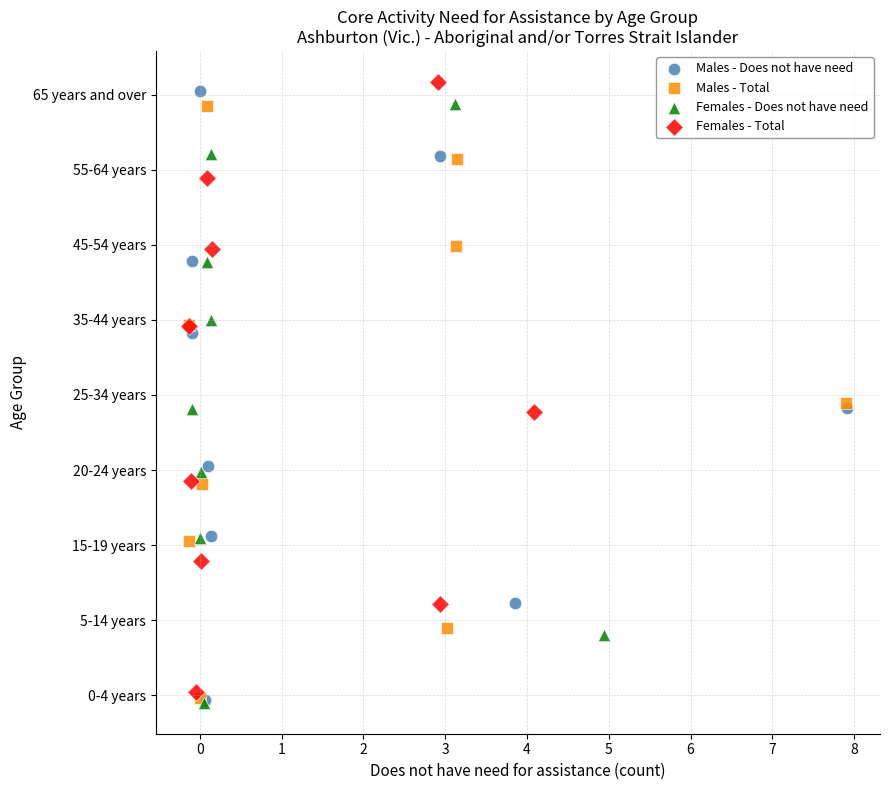

What are all the series names shown in the legend?

Males - Does not have need, Males - Total, Females - Does not have need, Females - Total